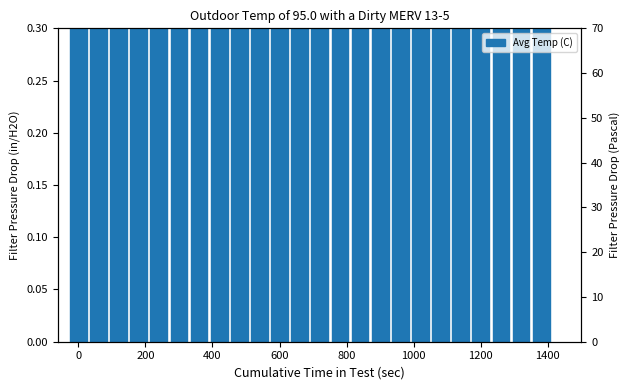

Are the bars horizontal?

No